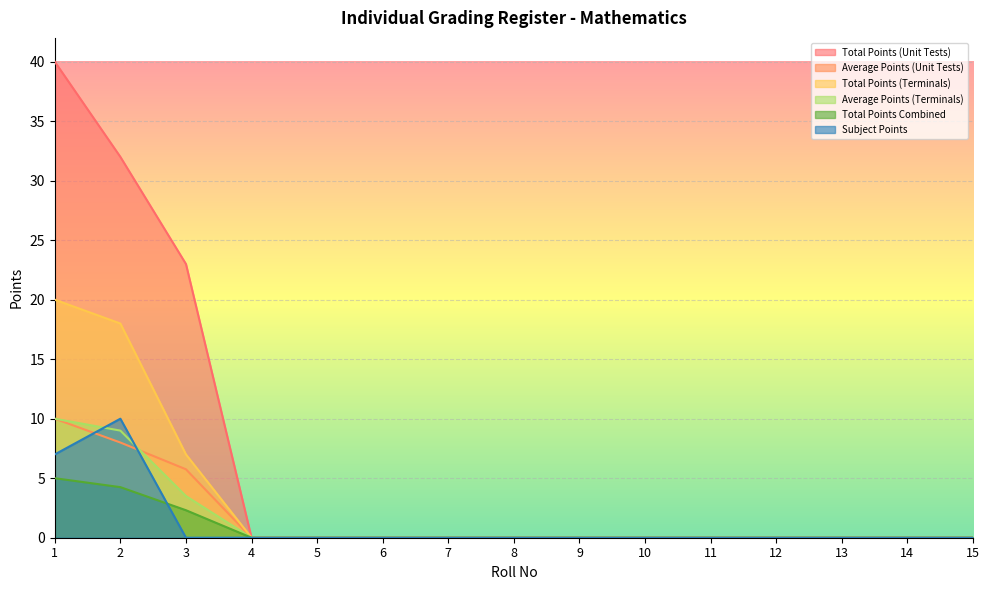

True or false: Subject Points and Average Points (Unit Tests) cross at least once.

True